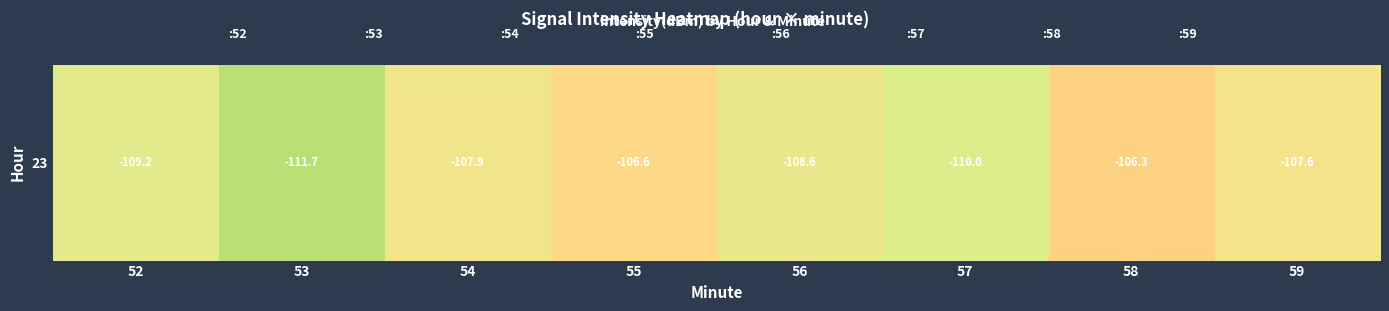

Count the number of data series in this chart.

1